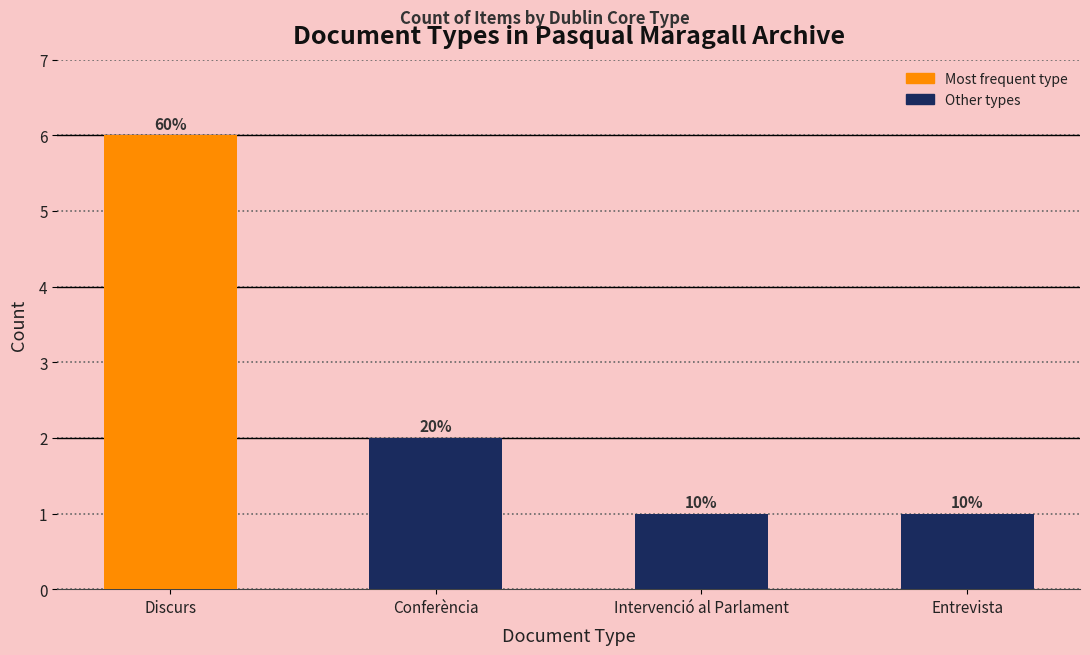

Which category has the highest value across all series?

Discurs